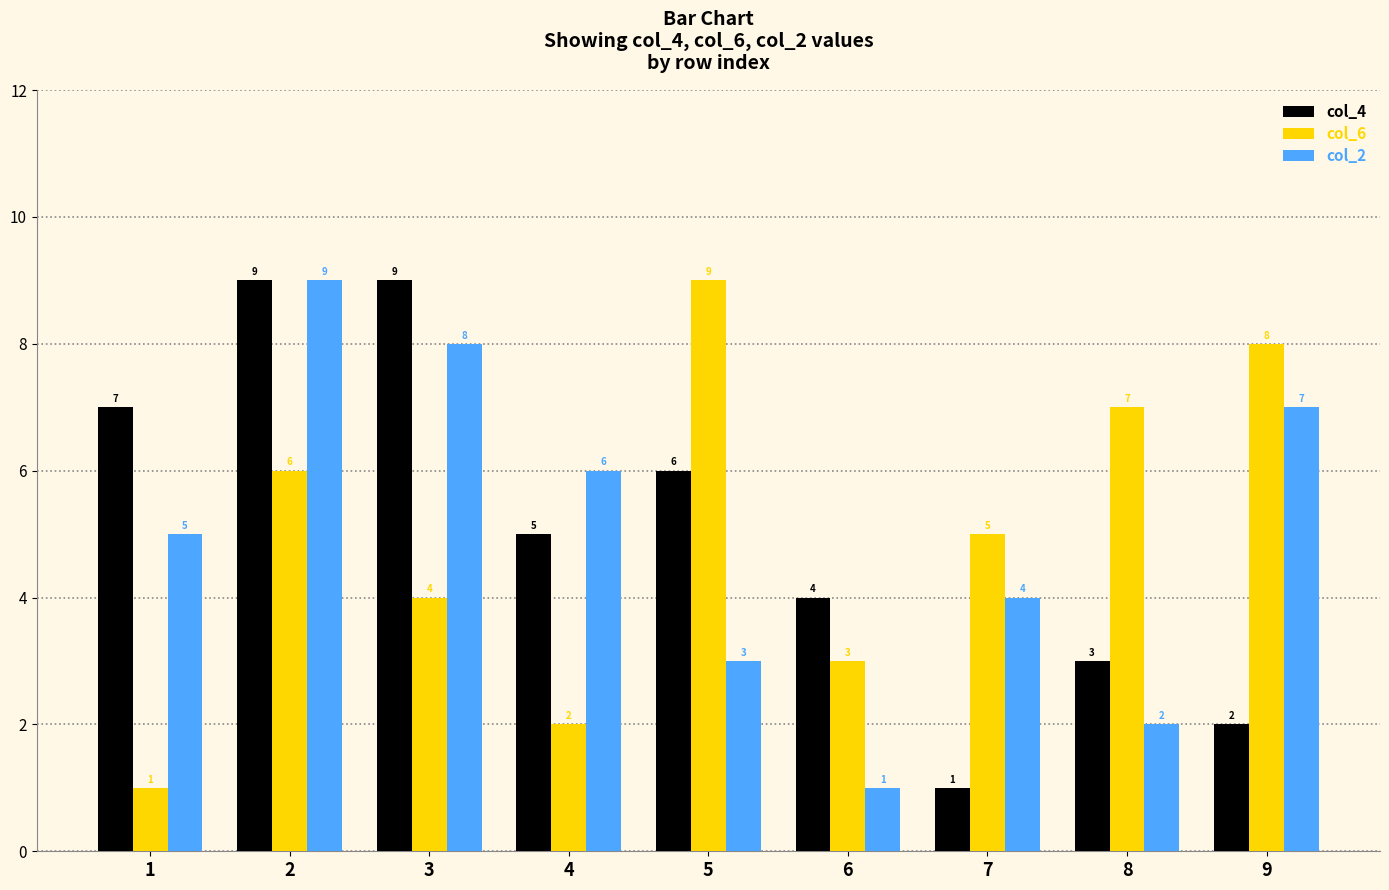

At which label is col_4 closest to 5?

4